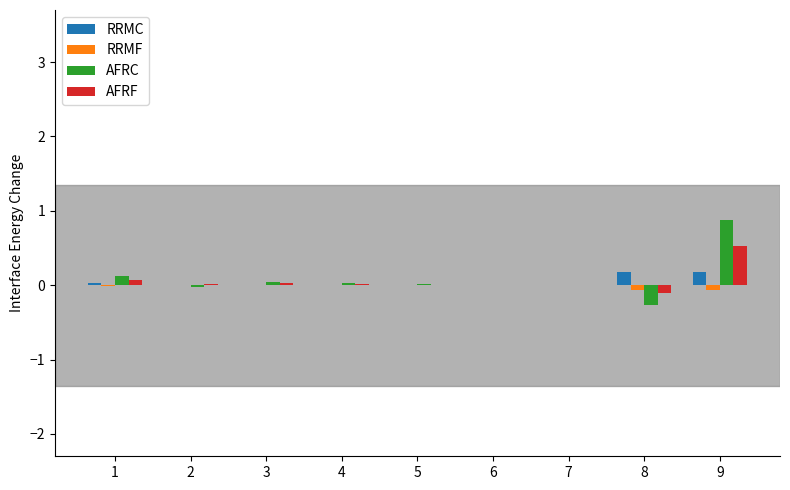

At which category is the sum across all series the highest?

9